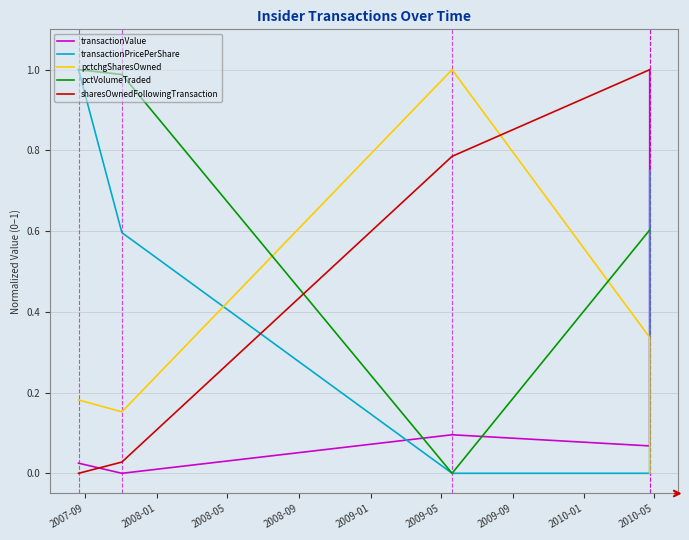

What is the greatest value displayed?

1.0